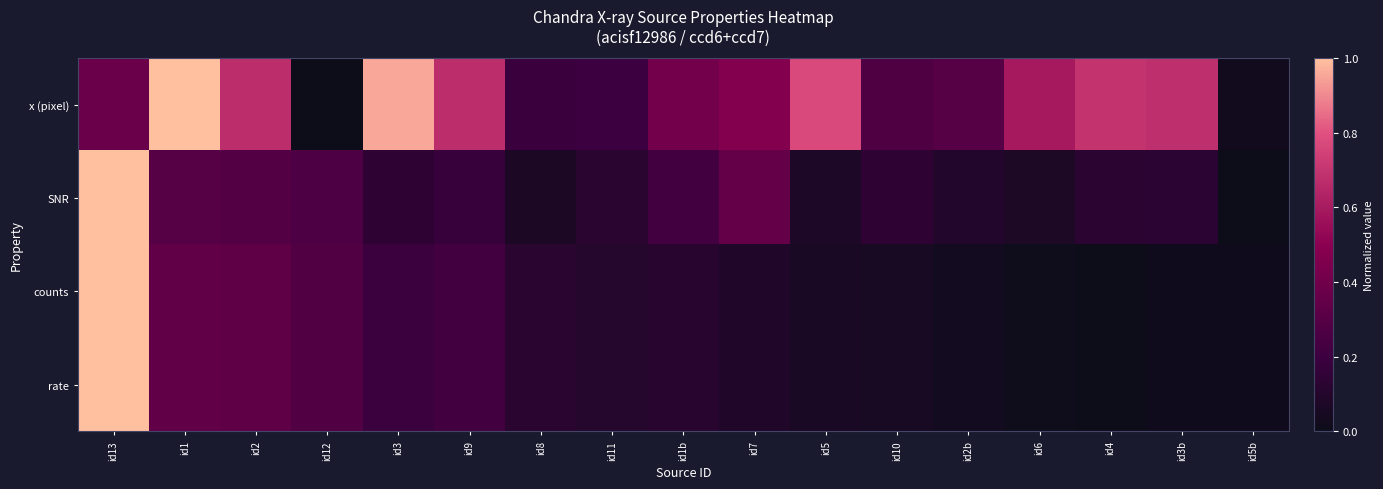

Between id13 and id1, which is larger?

id1